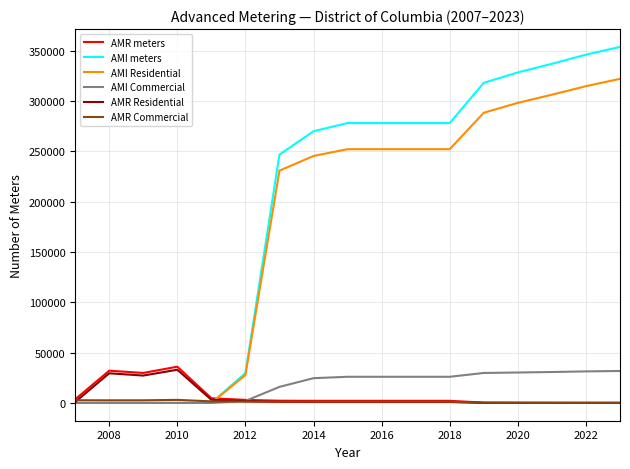

How many times do AMR meters and AMI Residential cross each other?

1